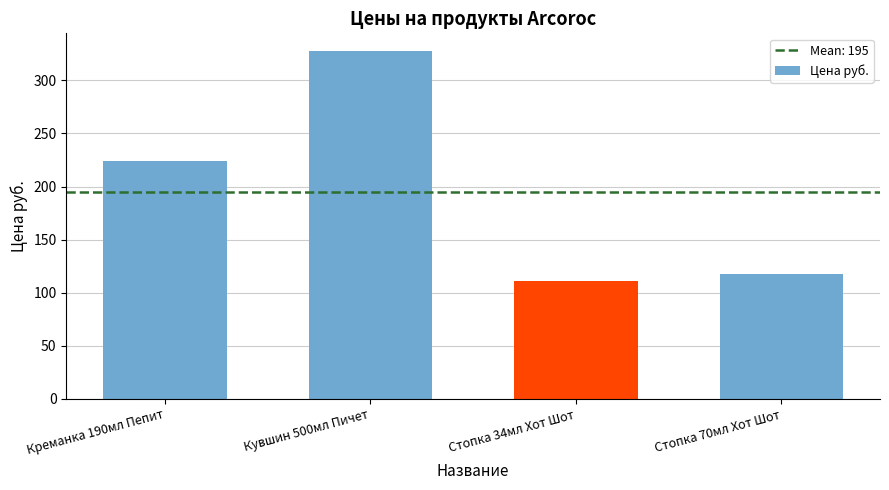

List the labels in order of value, smallest first.

Стопка 34мл Хот Шот, Стопка 70мл Хот Шот, Креманка 190мл Пепит, Кувшин 500мл Пичет